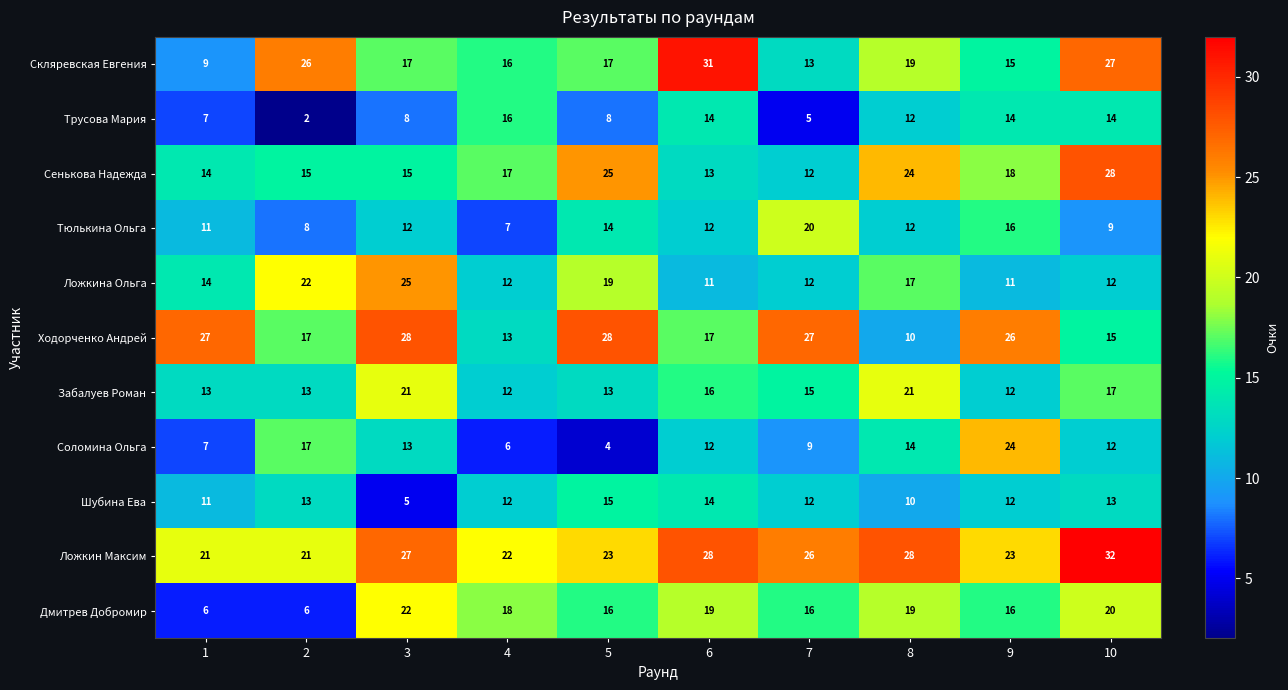

Which series has the largest range (max minus min)?

Скляревская Евгения